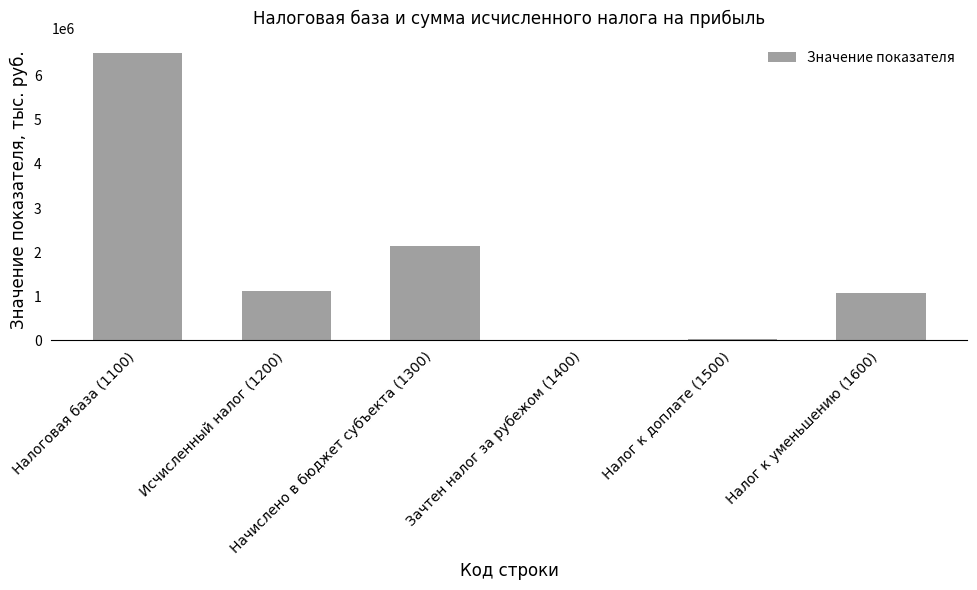

What is the difference between the maximum and minimum values?

6523185